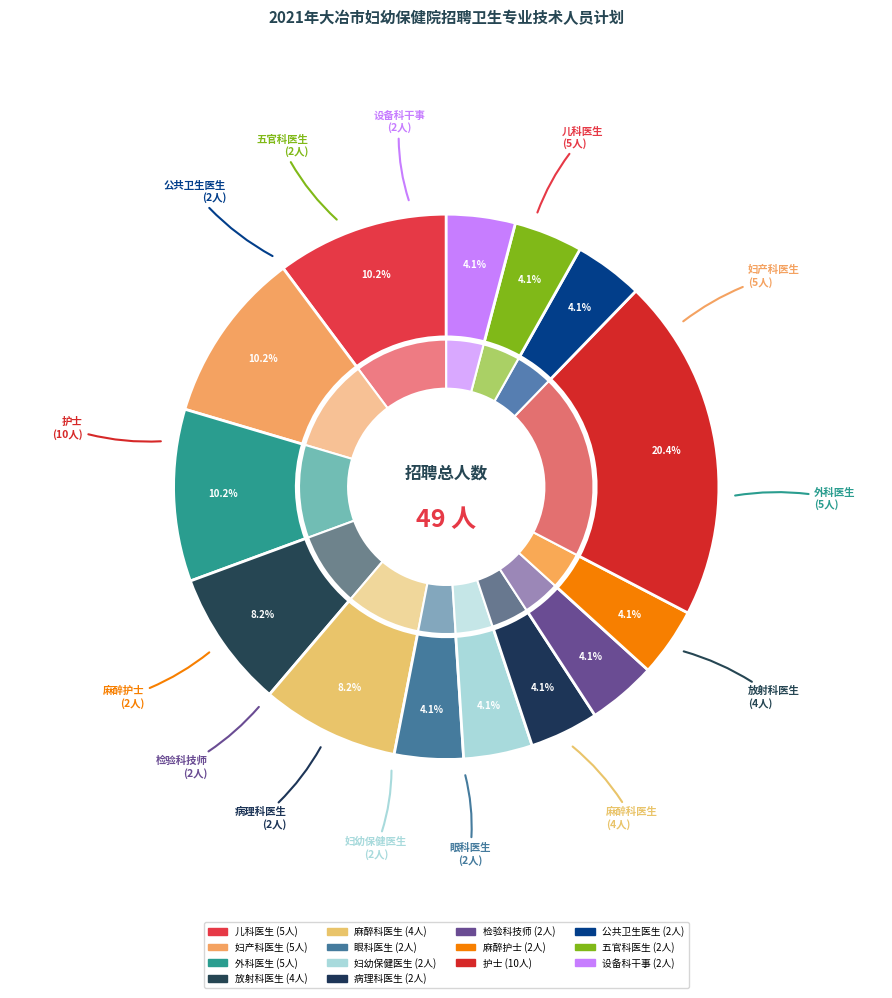

Count the number of slices in the pie.

14